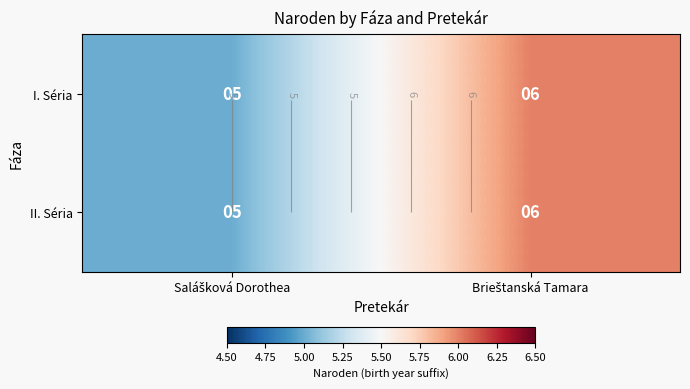

What is the difference between the maximum and minimum values in the I. Séria series?

1